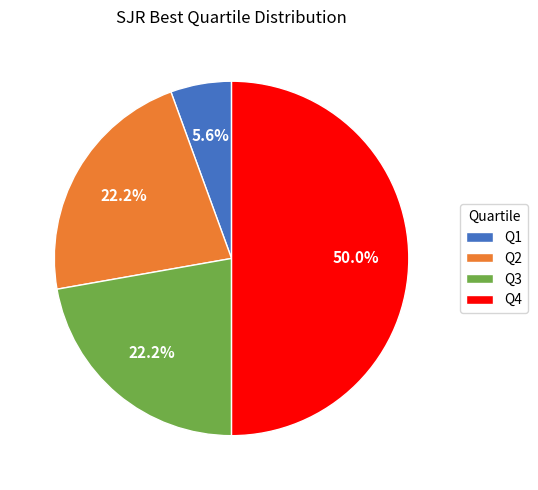

What is the largest slice in the pie chart?

Q4